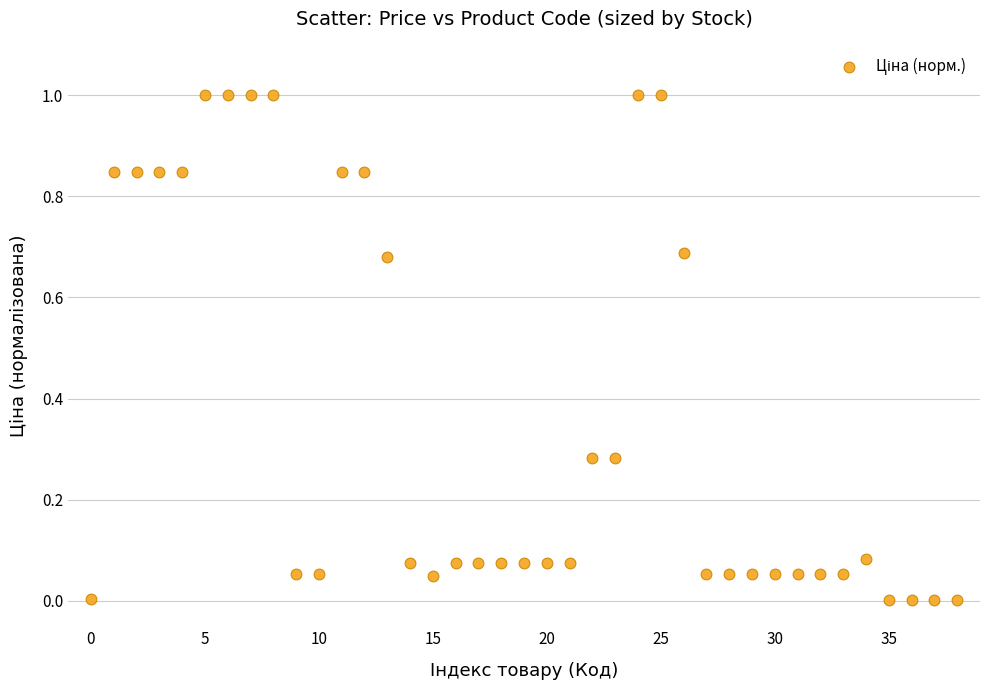

What is the range of Y values (max minus min)?

1.0